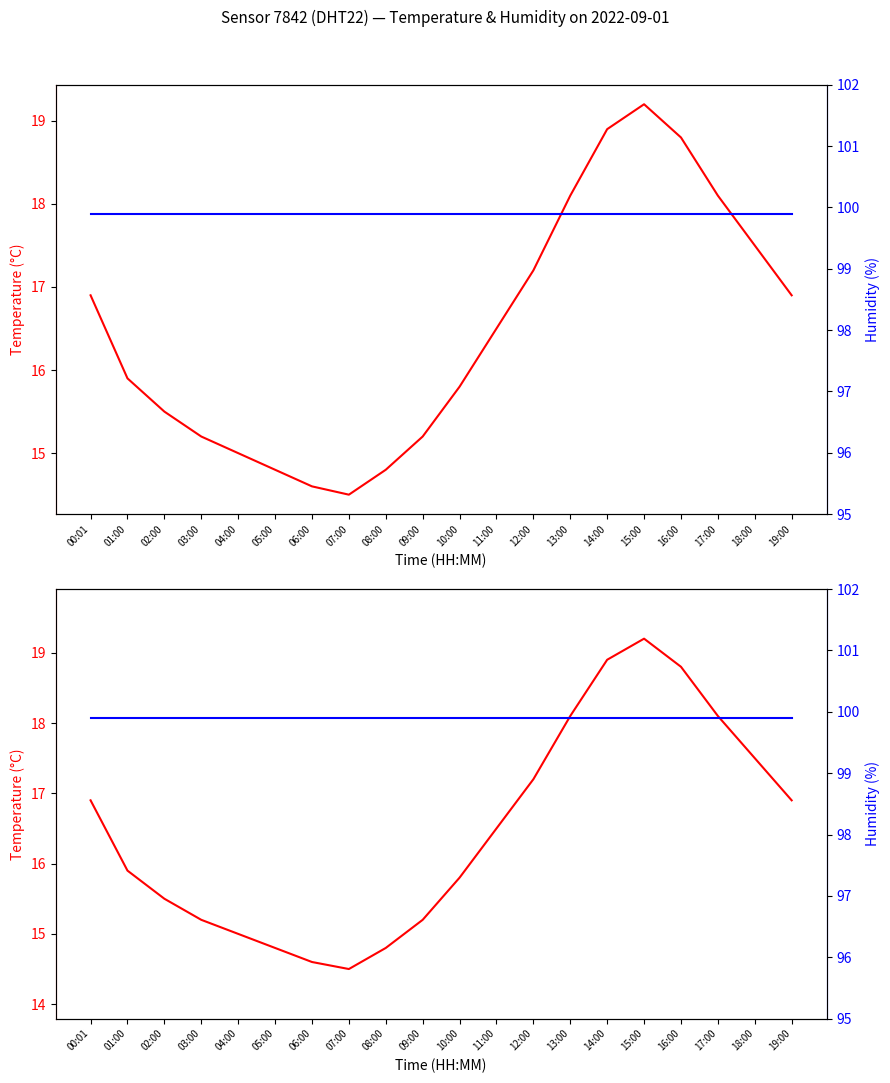

Where is temperature nearest to the value 16?

01:00